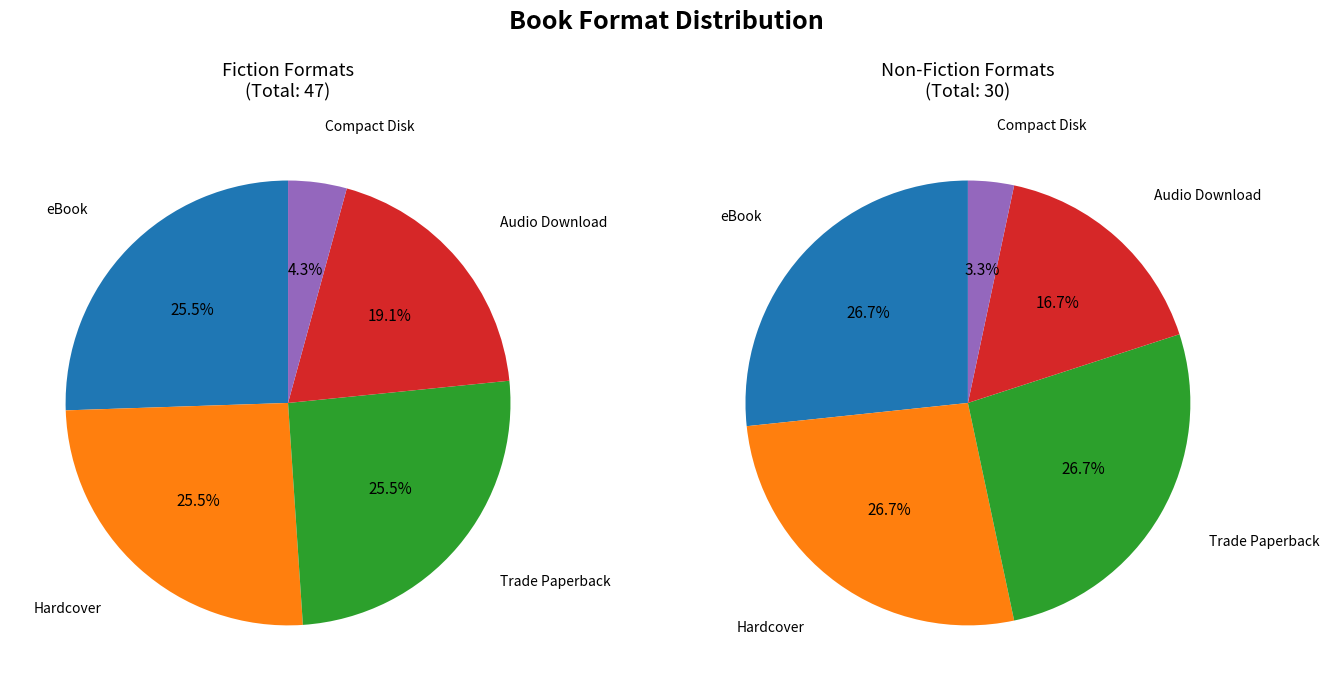

To the nearest percent, what is the combined percentage of Trade Paperback and eBook?

52%